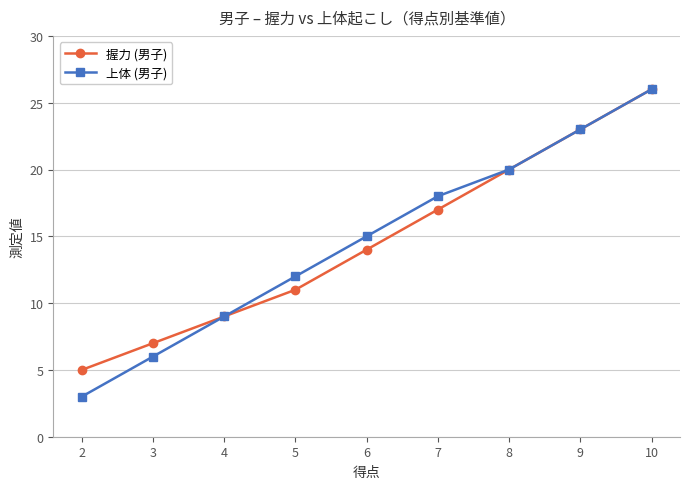

What are all the series names shown in the legend?

握力 (男子), 上体 (男子)